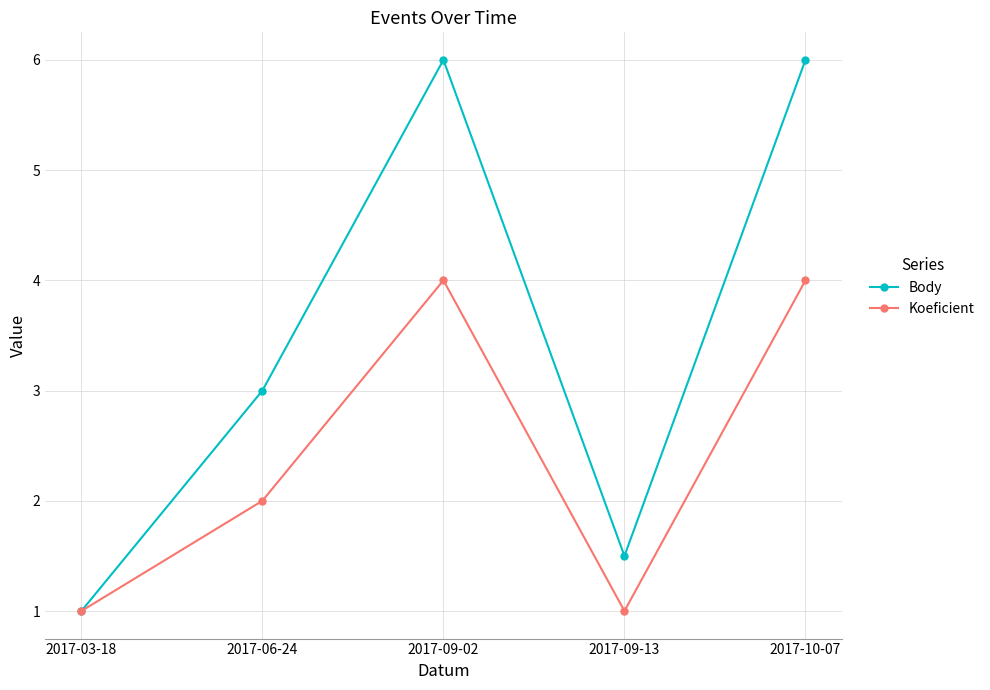

What is the total value across all series at 2017-03-18?

2.0